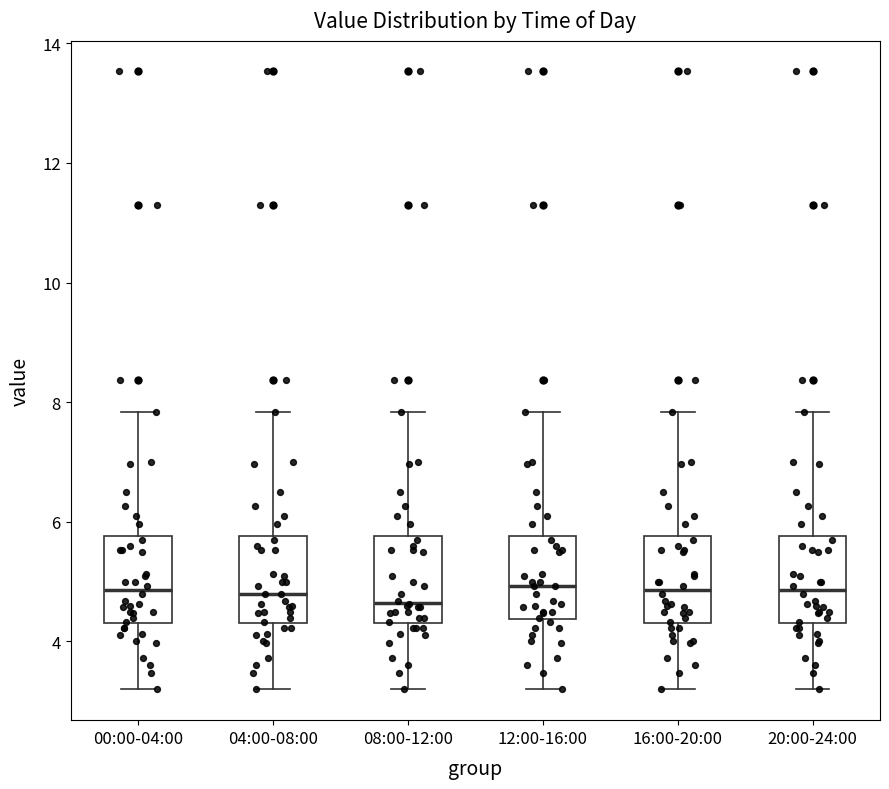

Reading left to right, transcribe this box plot: for each box, give where its median line is, the range the box spans, and where its two whiskers end, as read against the y-axis. The values are not printed on the chart, so give them approximately, as read against the axis.

00:00-04:00: median 4.8, box 4.4 to 5.8, whiskers 3.2 to 7.8
04:00-08:00: median 4.8, box 4.4 to 5.8, whiskers 3.2 to 7.8
08:00-12:00: median 4.6, box 4.4 to 5.8, whiskers 3.2 to 7.8
12:00-16:00: median 5.0, box 4.4 to 5.8, whiskers 3.2 to 7.8
16:00-20:00: median 4.8, box 4.4 to 5.8, whiskers 3.2 to 7.8
20:00-24:00: median 4.8, box 4.4 to 5.8, whiskers 3.2 to 7.8